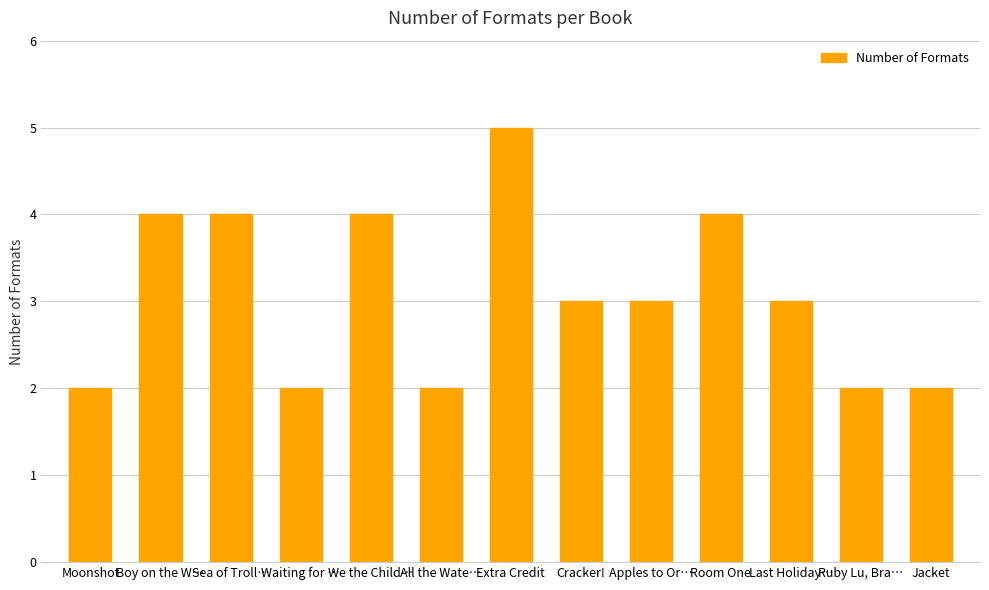

What is the sum of all values?

40